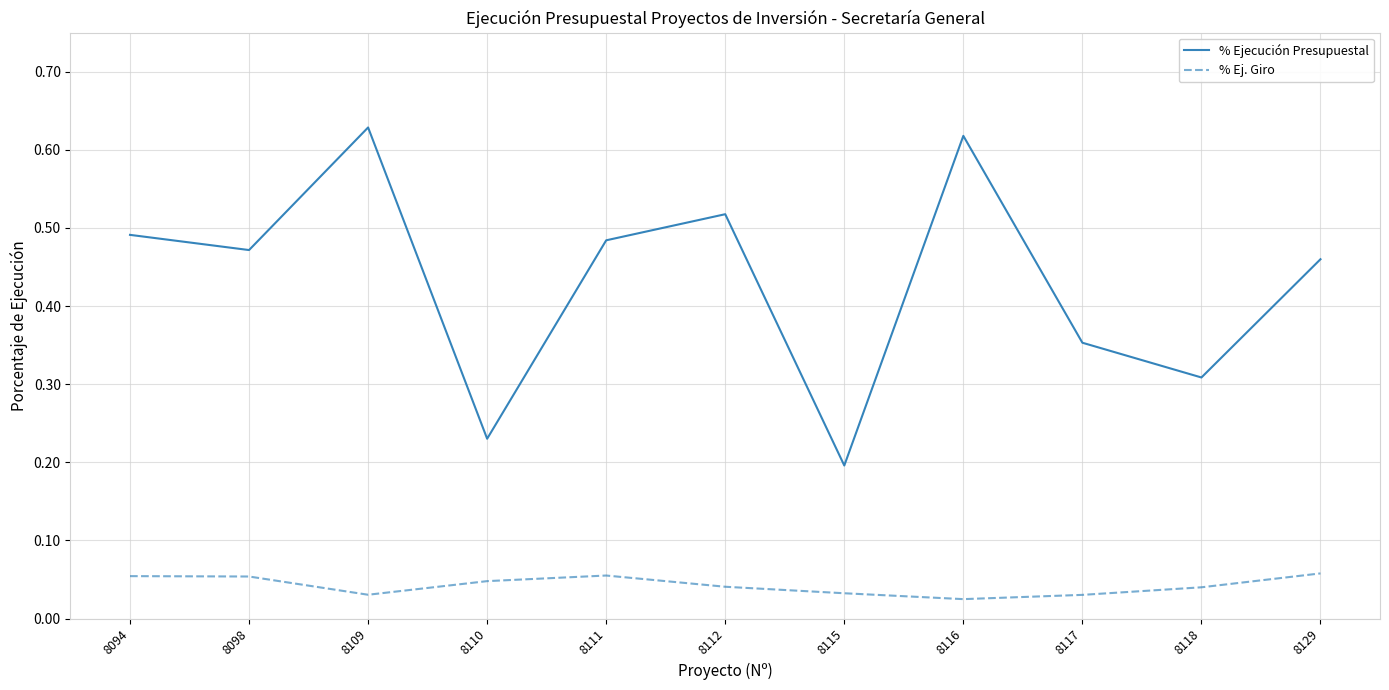

Which series has the largest total across all categories?

% Ejecución Presupuestal